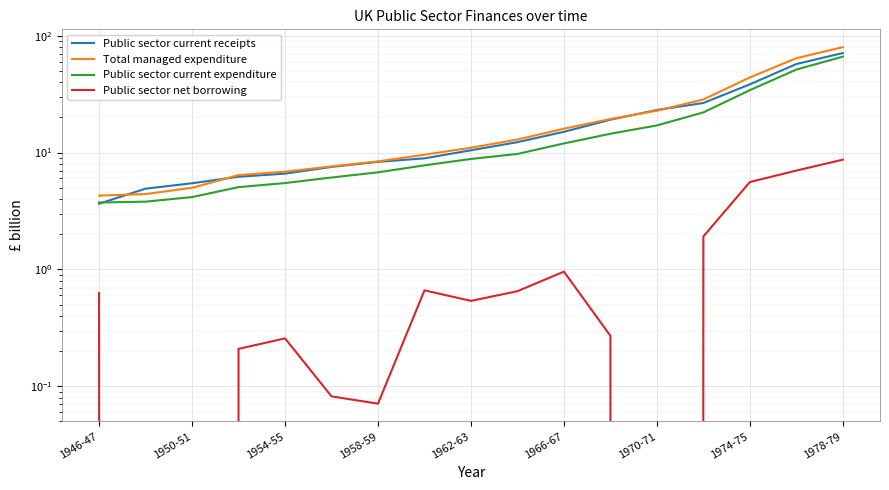

What is the total value across all series at 1970-71?

62.6